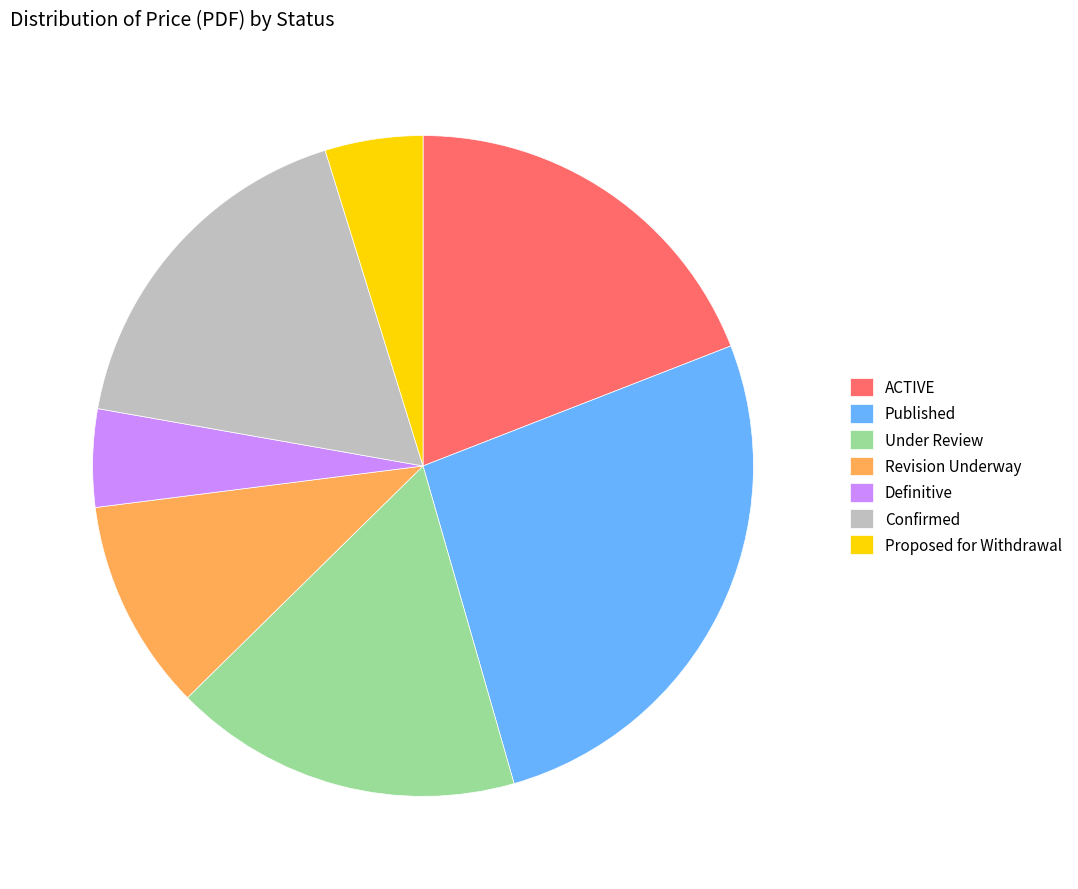

Combined, do Confirmed and Definitive account for over 50%?

No